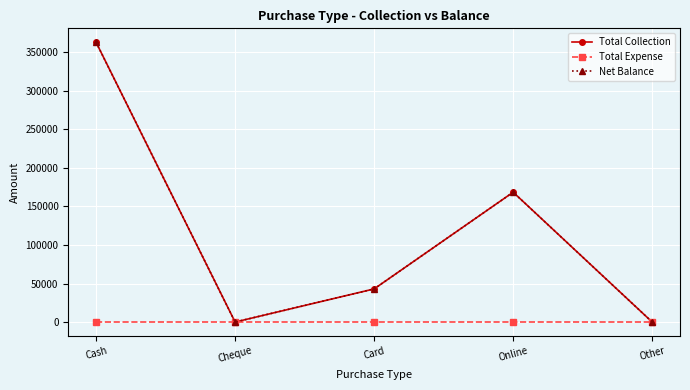

True or false: Total Expense has more than 2 interior local peaks.

False